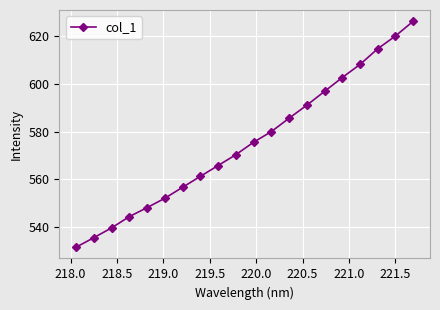

Reading left to right, what are all the values shown in this chart?

531.5	535.5	539.6	544.3	548.1	552.0	556.7	561.2	565.8	570.3	575.6	580.0	585.7	591.1	596.9	602.7	608.2	614.8	620.2	626.4